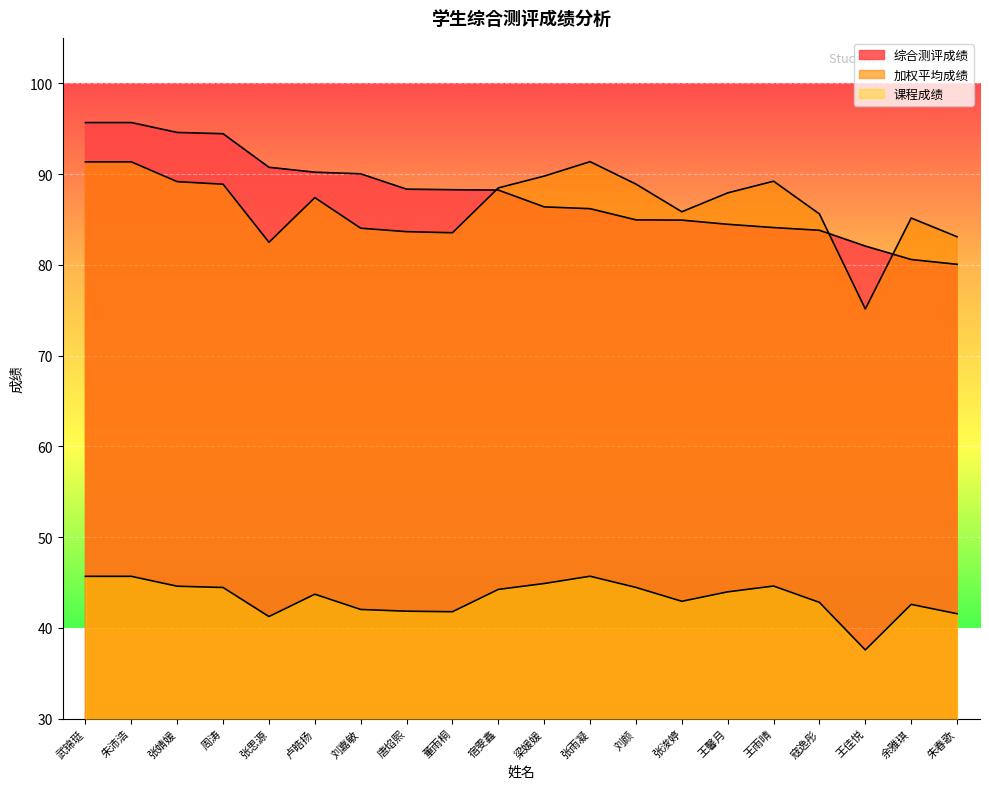

True or false: 课程成绩 and 加权平均成绩 intersect in this chart.

False